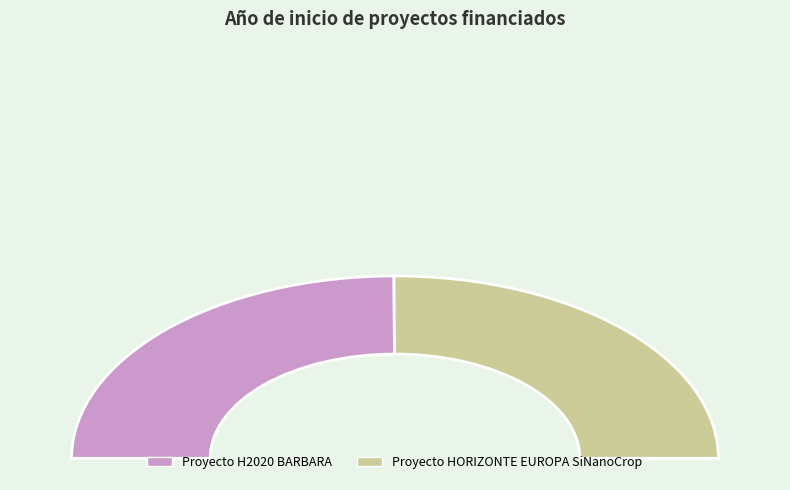

Count the number of slices in the pie.

2